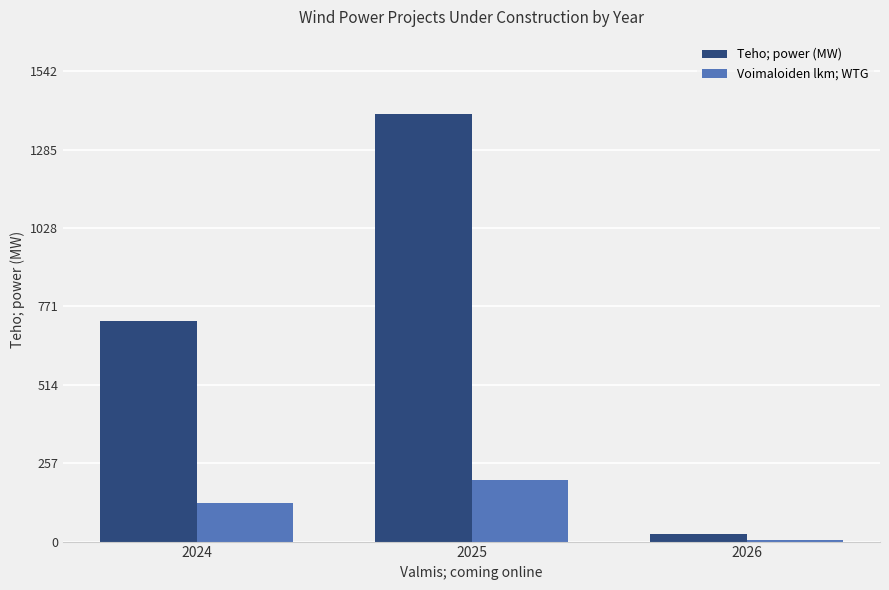

Where is Voimaloiden lkm; WTG nearest to the value 103?

2024